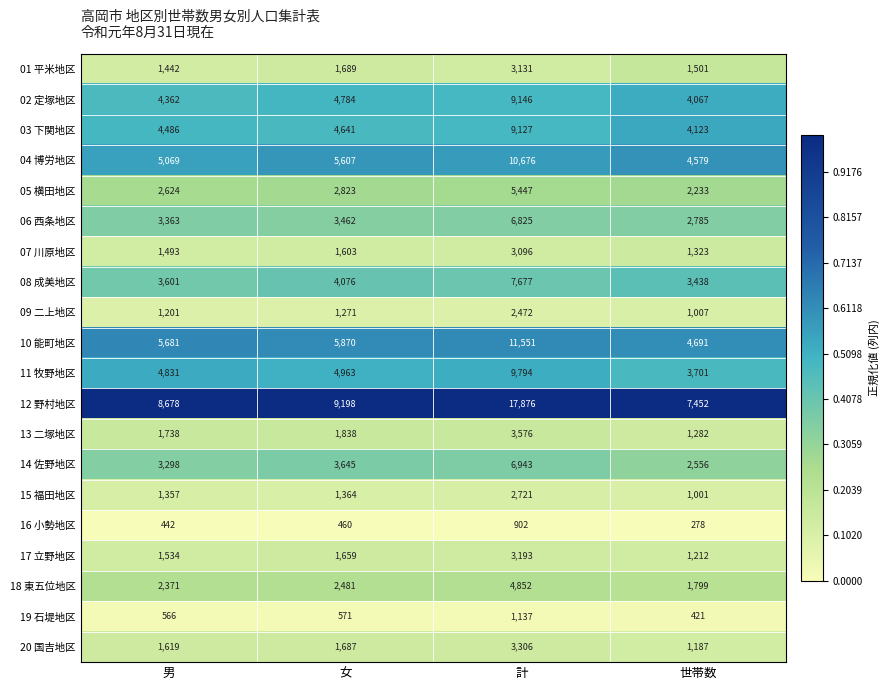

Which series has the largest total across all categories?

12 野村地区